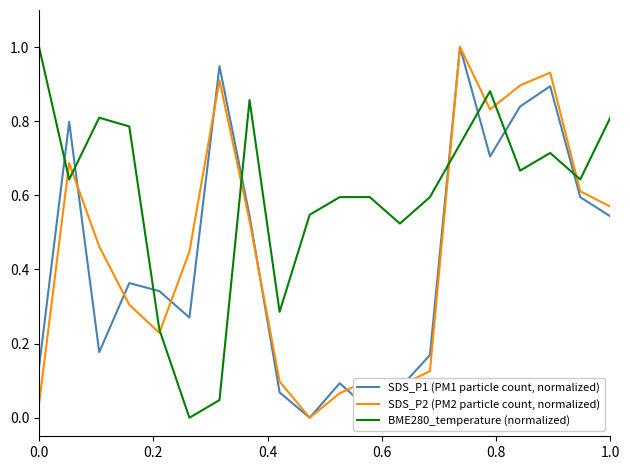

Which series has the largest total across all categories?

BME280_temperature (normalized)